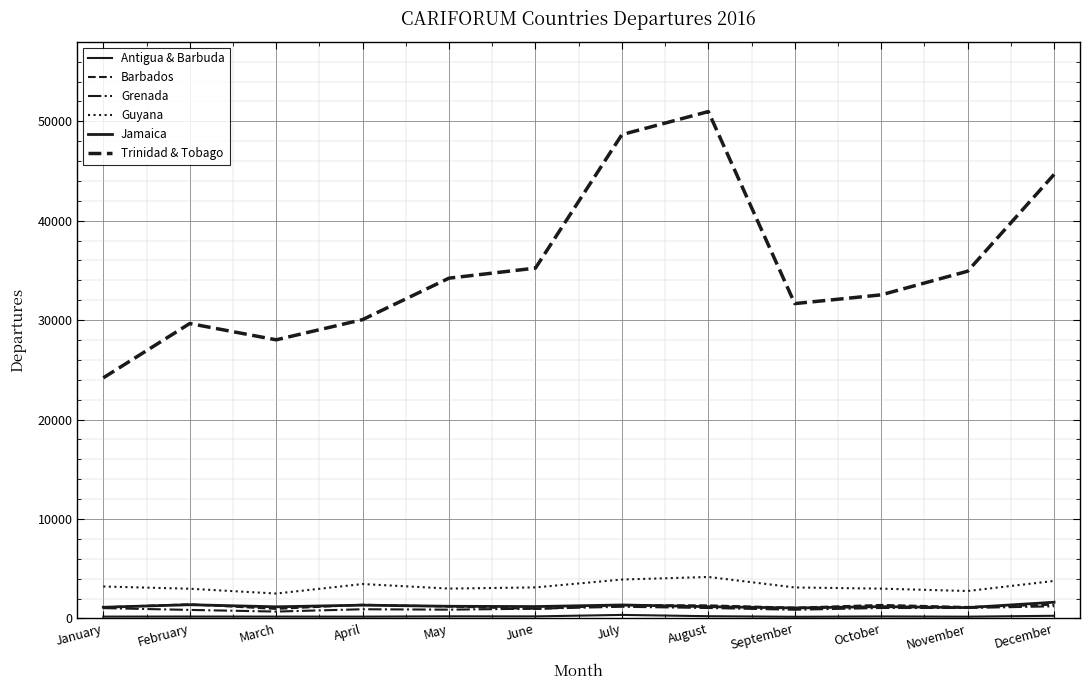

How many lines are shown in the chart?

6